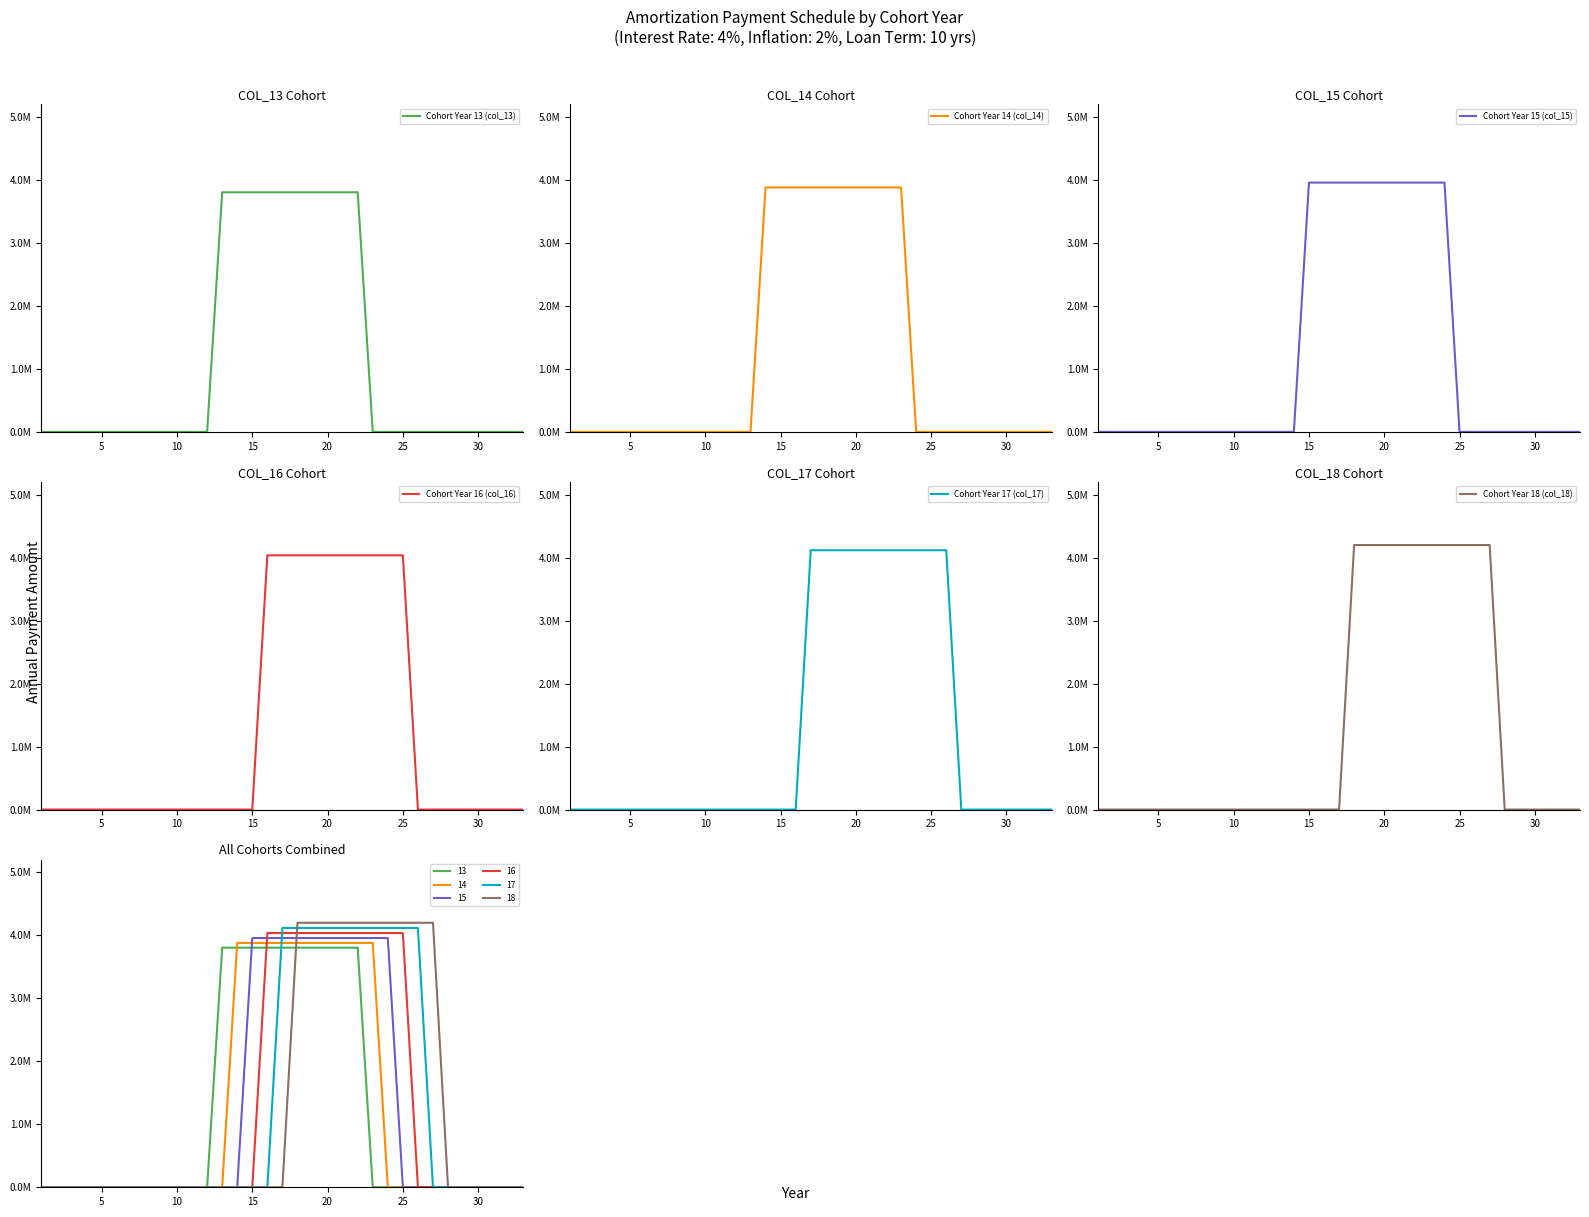

How many values in Cohort Year 18 (col_18) are above zero?

10